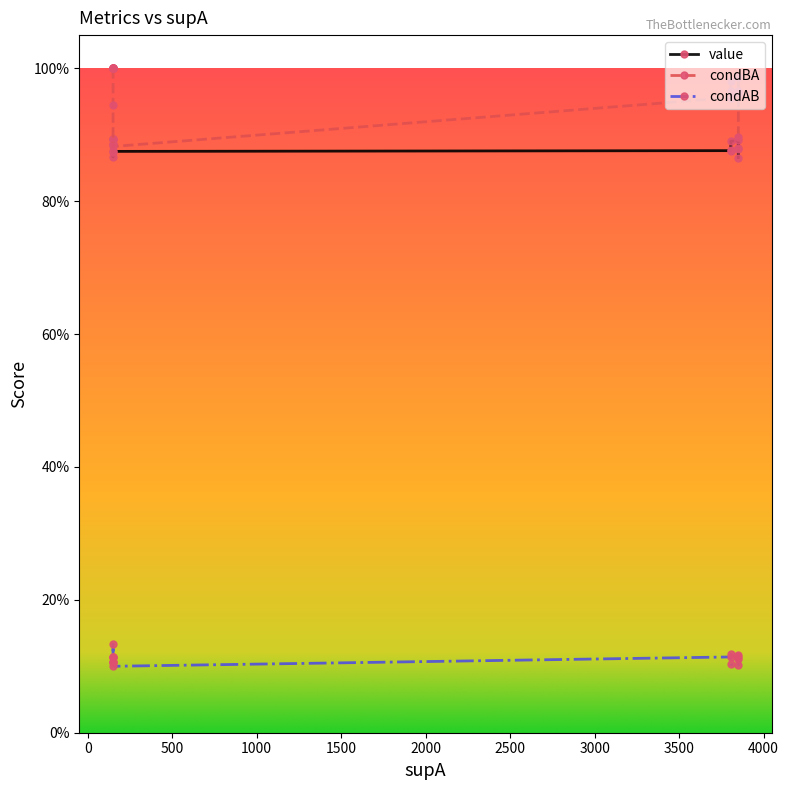

What is the value of the condBA point at the 5th from the left?

1.0